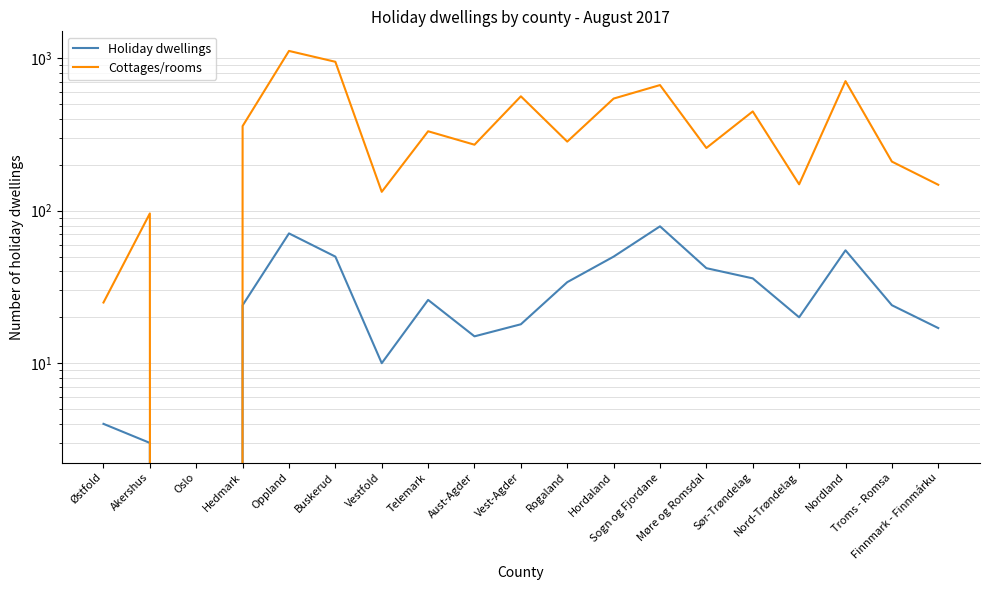

How many lines are shown in the chart?

2